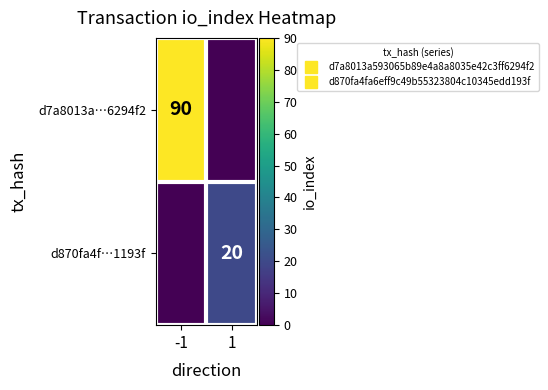

At how many categories does at least one series exceed 8?

2